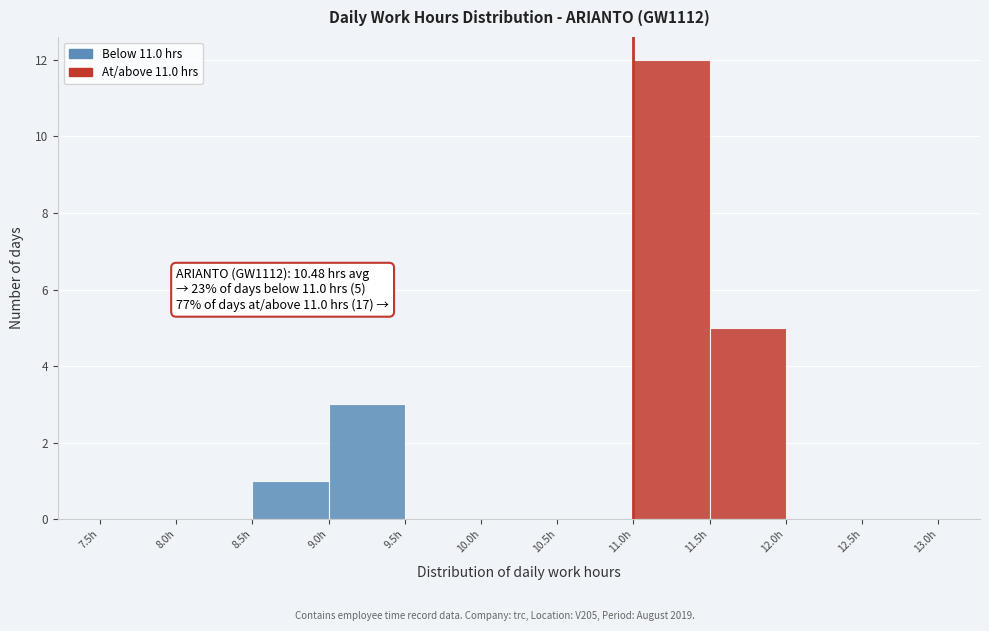

Over which range of the x-axis is the bar tallest?

11.0 to 11.5